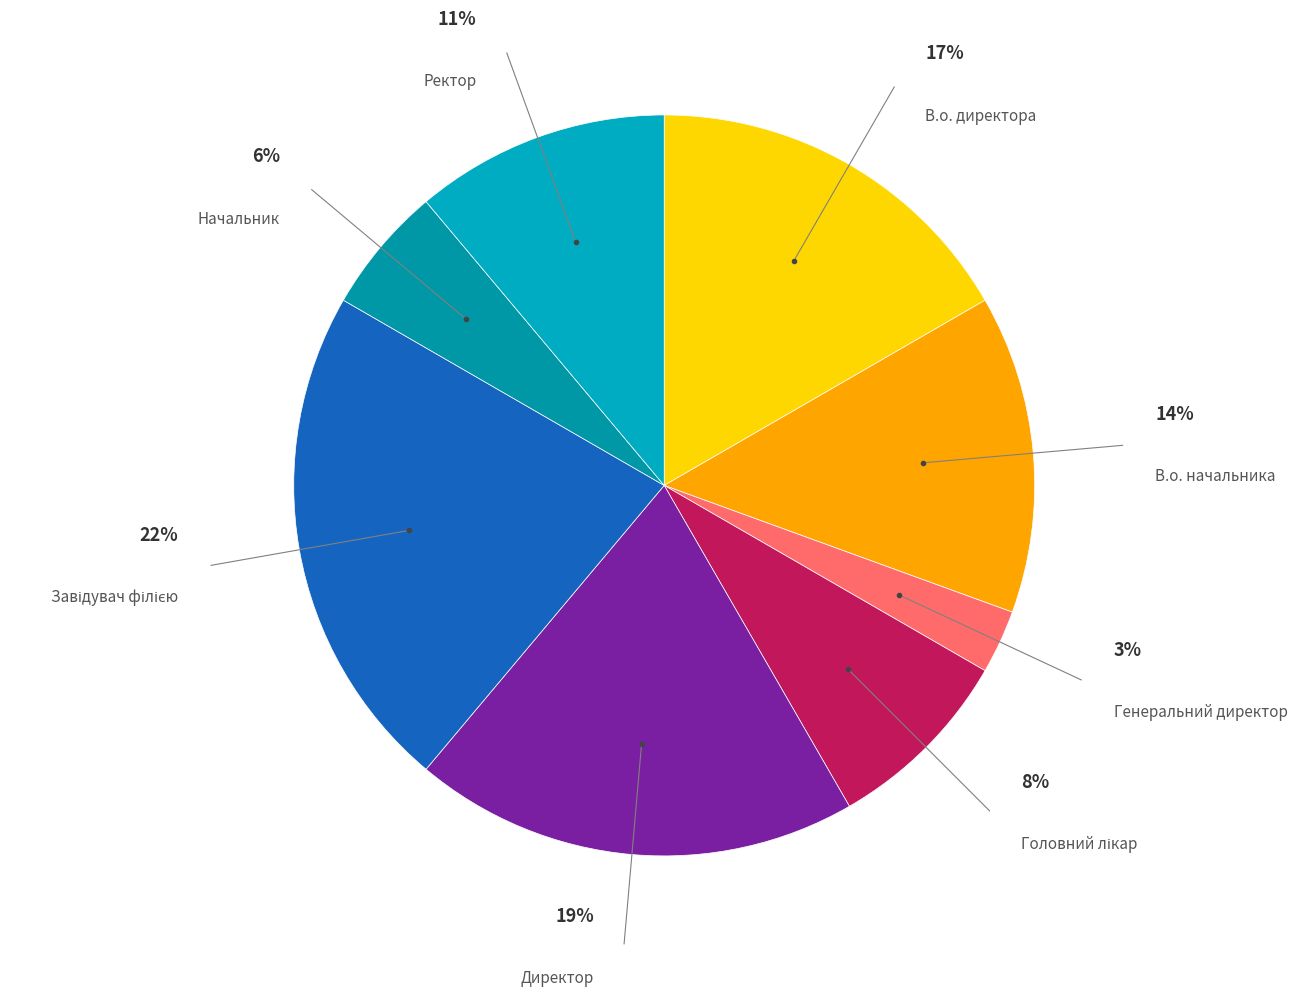

Rank the categories by value from lowest to highest.

Генеральний директор, Начальник, Головний лікар, Ректор, В.о. начальника, В.о. директора, Директор, Завідувач філією